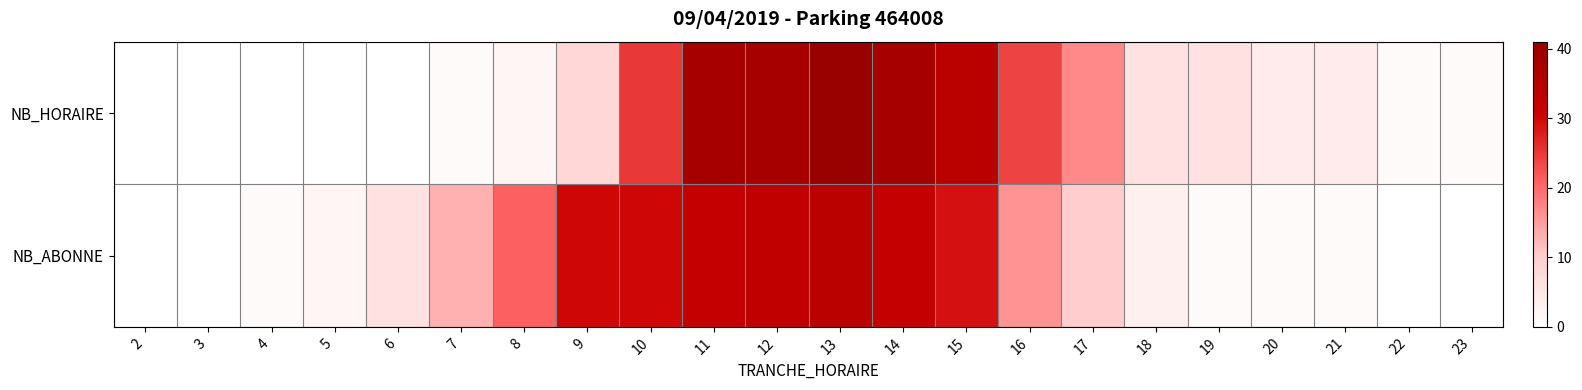

Which series changed the most between 15 and 22?

NB_HORAIRE